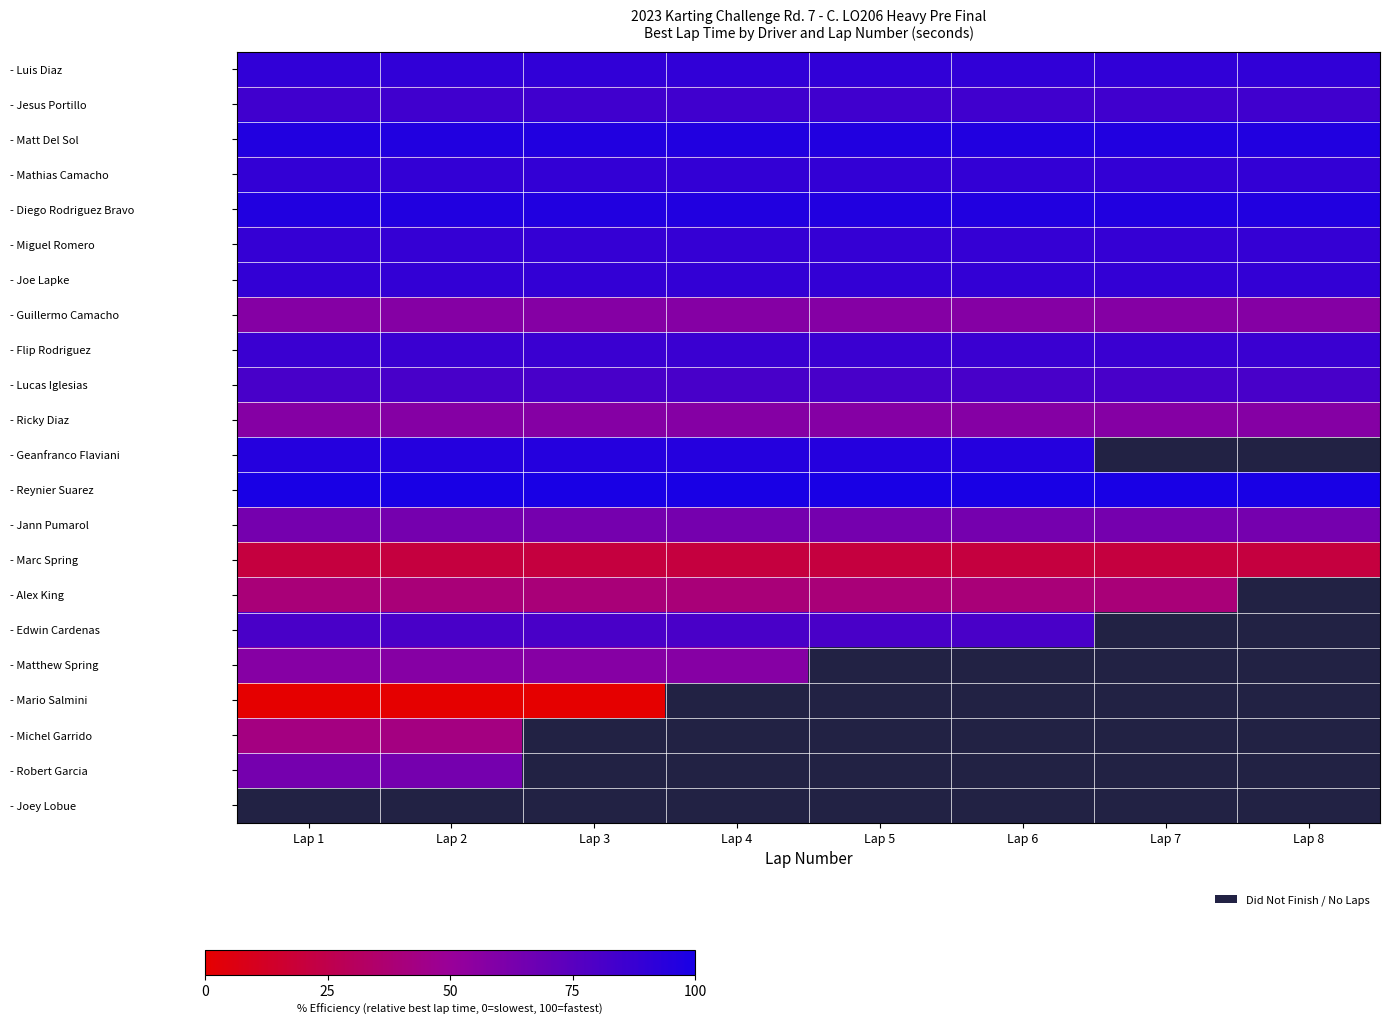

At which category does the chart reach its minimum across all series?

Lap 1